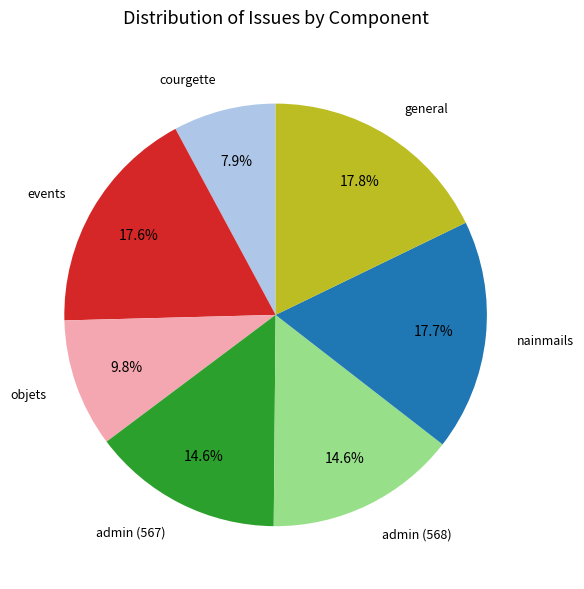

To the nearest percent, what is the difference between the largest and smallest slice percentages?

10%